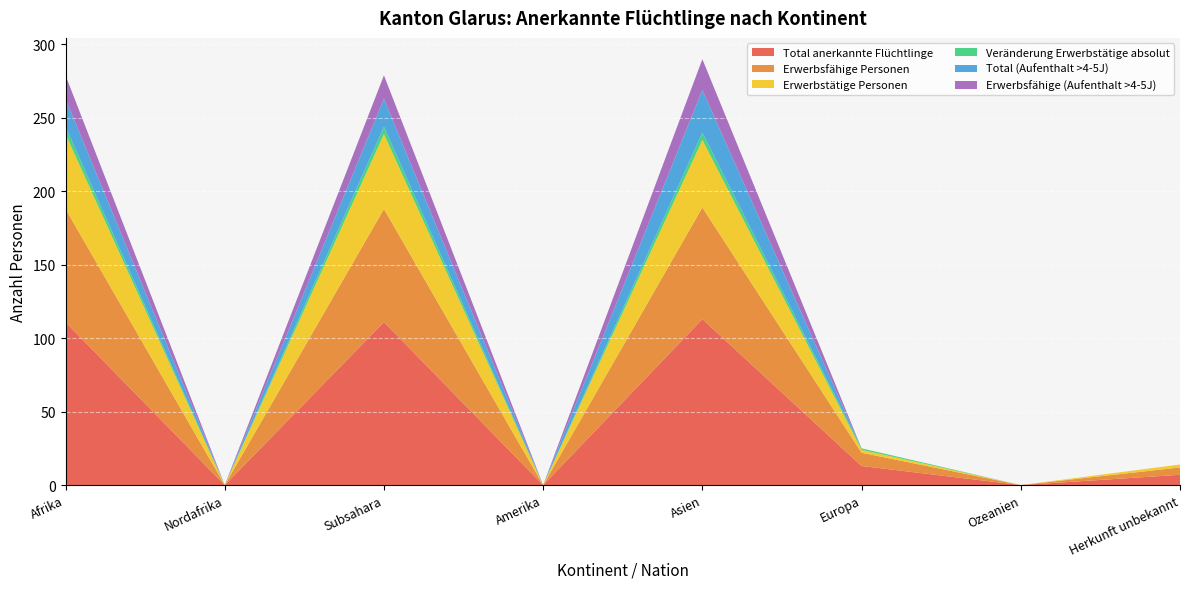

Reading left to right, what are all the values shown in this chart?

Total anerkannte Flüchtlinge: 111	0	111	0	113	13	0	7
Erwerbsfähige Personen: 77	0	77	0	76	9	0	5
Erwerbstätige Personen: 51	0	51	0	46	2	0	2
Veränderung Erwerbstätige absolut: 5	0	5	0	5	1	0	0
Total (Aufenthalt >4-5J): 19	0	19	0	29	0	0	0
Erwerbsfähige (Aufenthalt >4-5J): 16	0	16	0	21	0	0	0